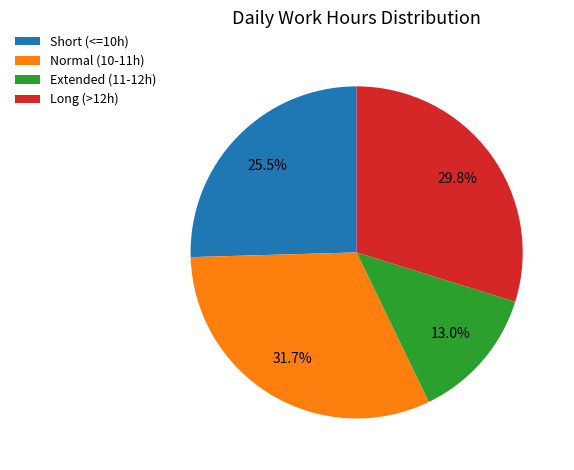

Is Short (<=10h) the majority of the pie?

No